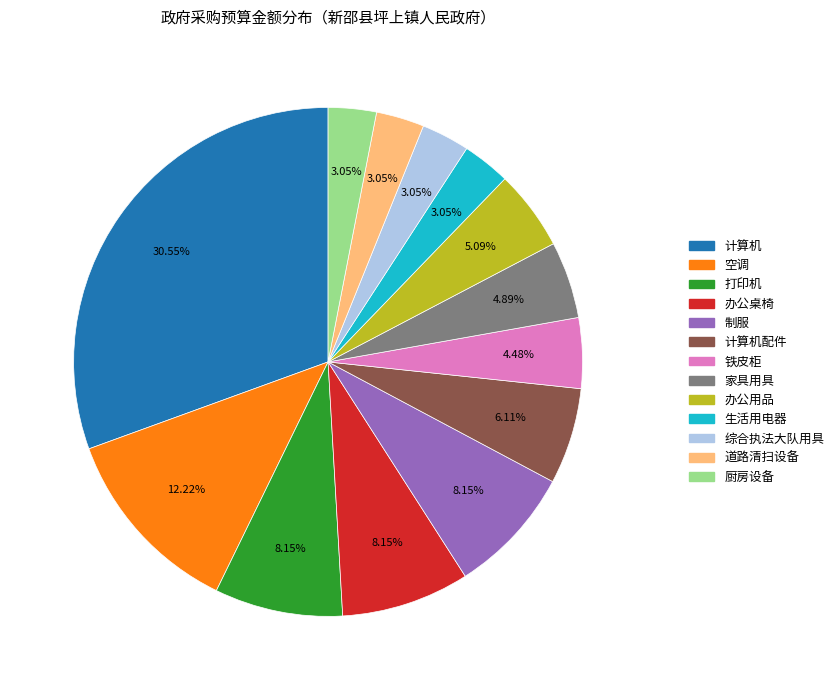

Does any single category account for the majority?

No